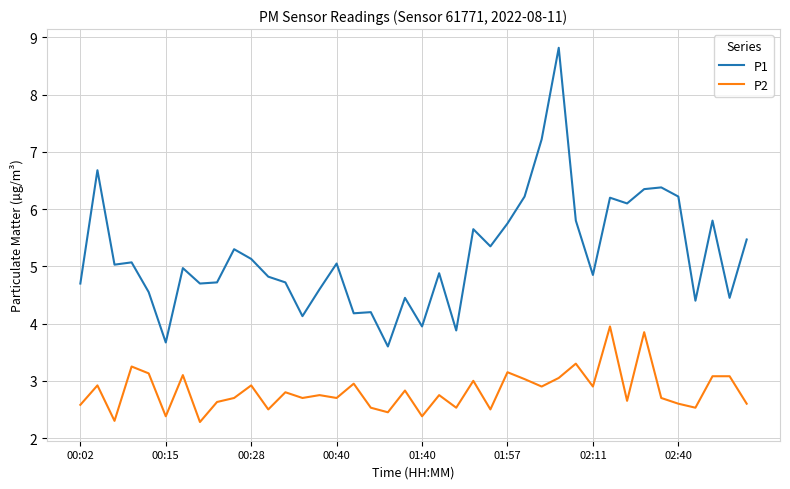

Rank the series by their maximum value, from highest to lowest.

P1, P2